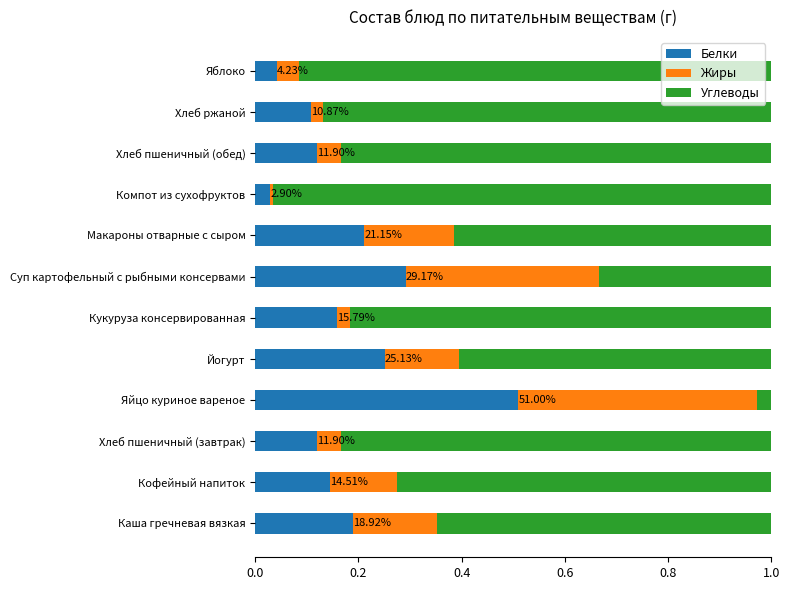

At which label does Белки reach its peak?

Яйцо куриное вареное